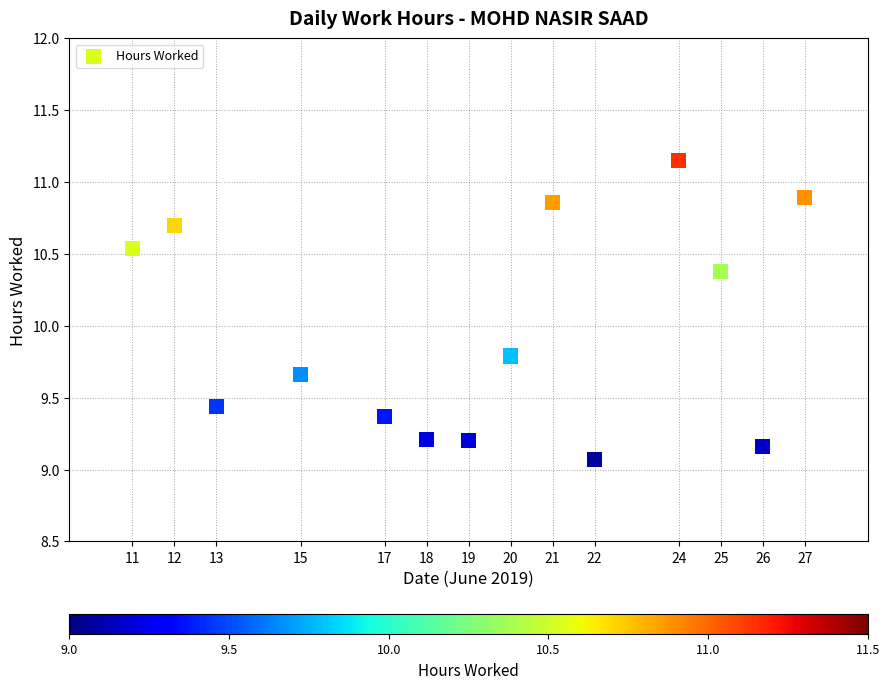

What Y value in the scatter plot is closest to 10?

9.8